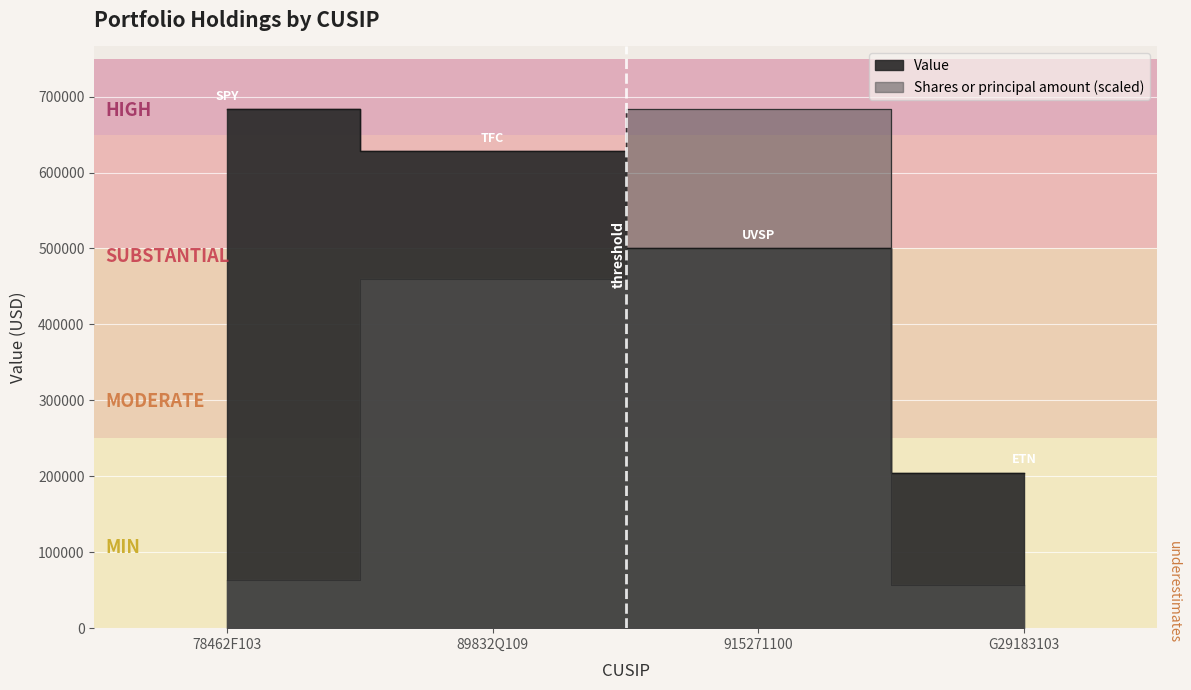

What is the value of the Value point at the 3rd from the left?

501000.0